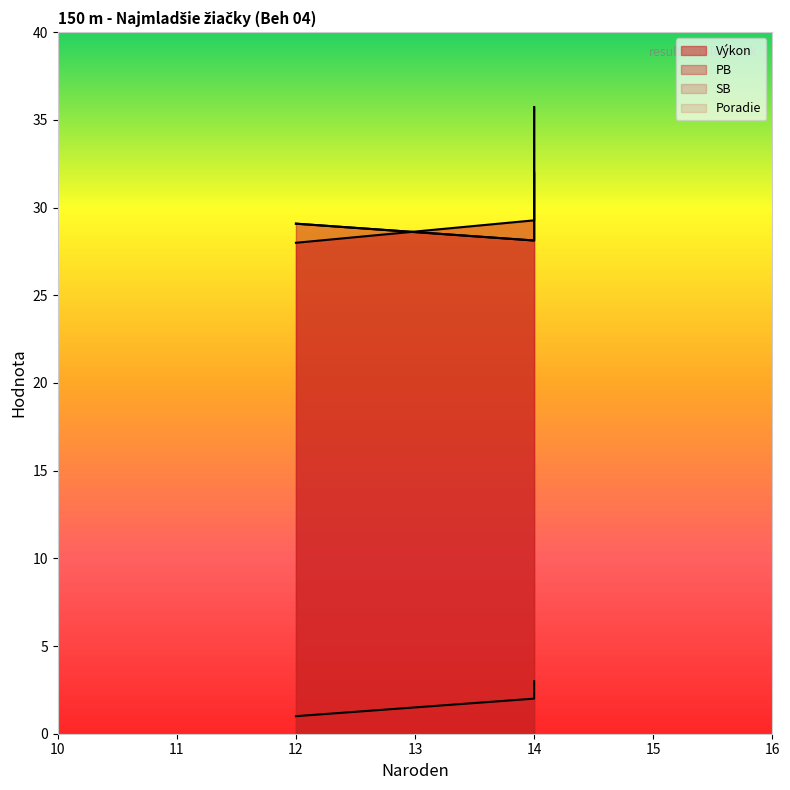

What is the sum of all Výkon values?

89.3